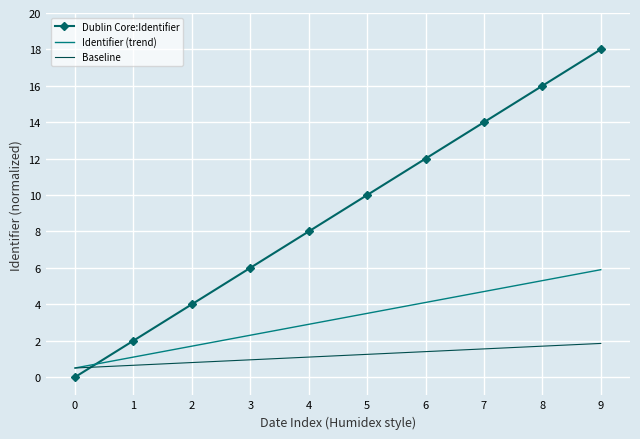

Which series has the largest range (max minus min)?

Dublin Core:Identifier